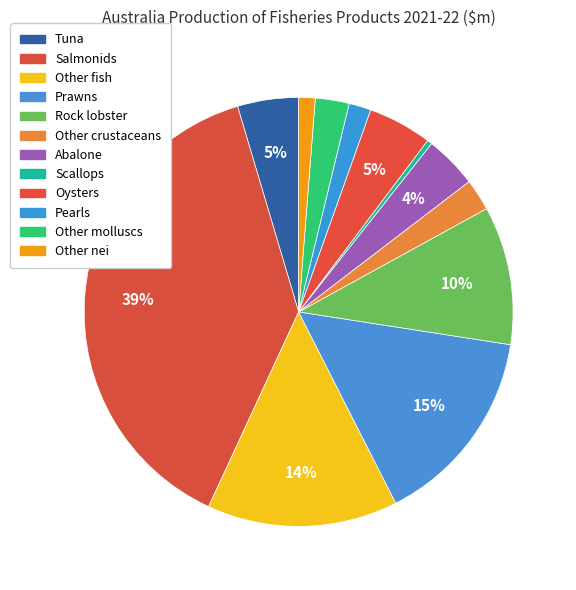

To the nearest percent, what percentage of the pie is Tuna?

5%